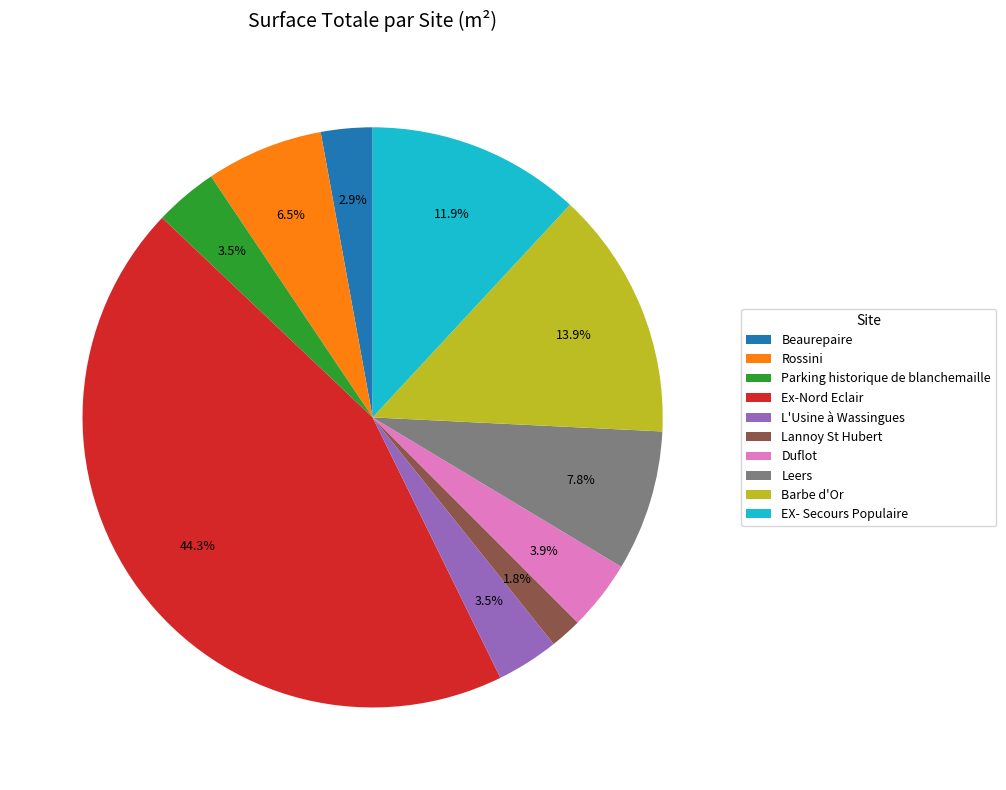

Is the sum of Barbe d'Or and L'Usine à Wassingues greater than half?

No